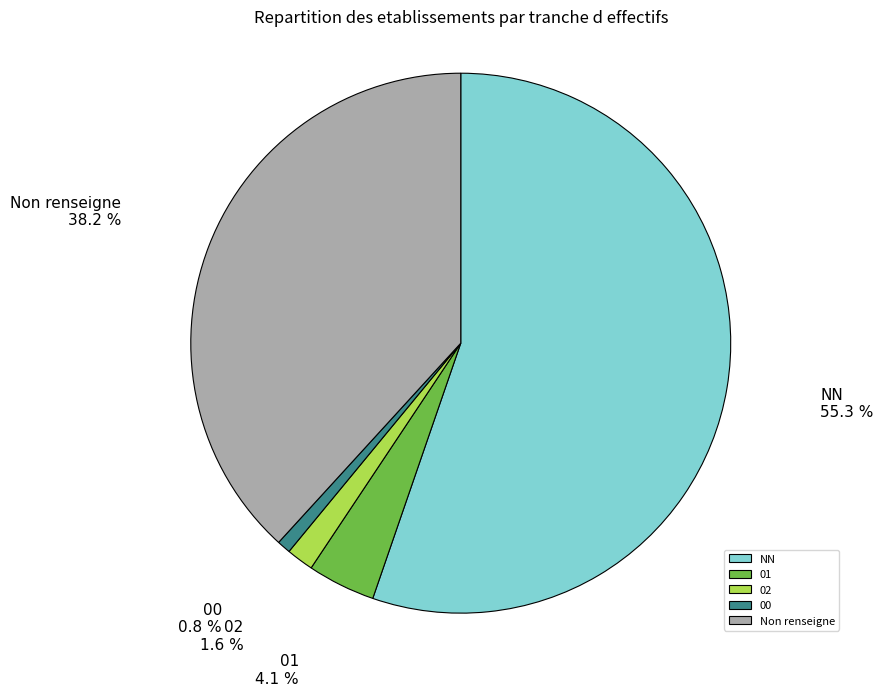

Between 01 and 00, which is larger?

01